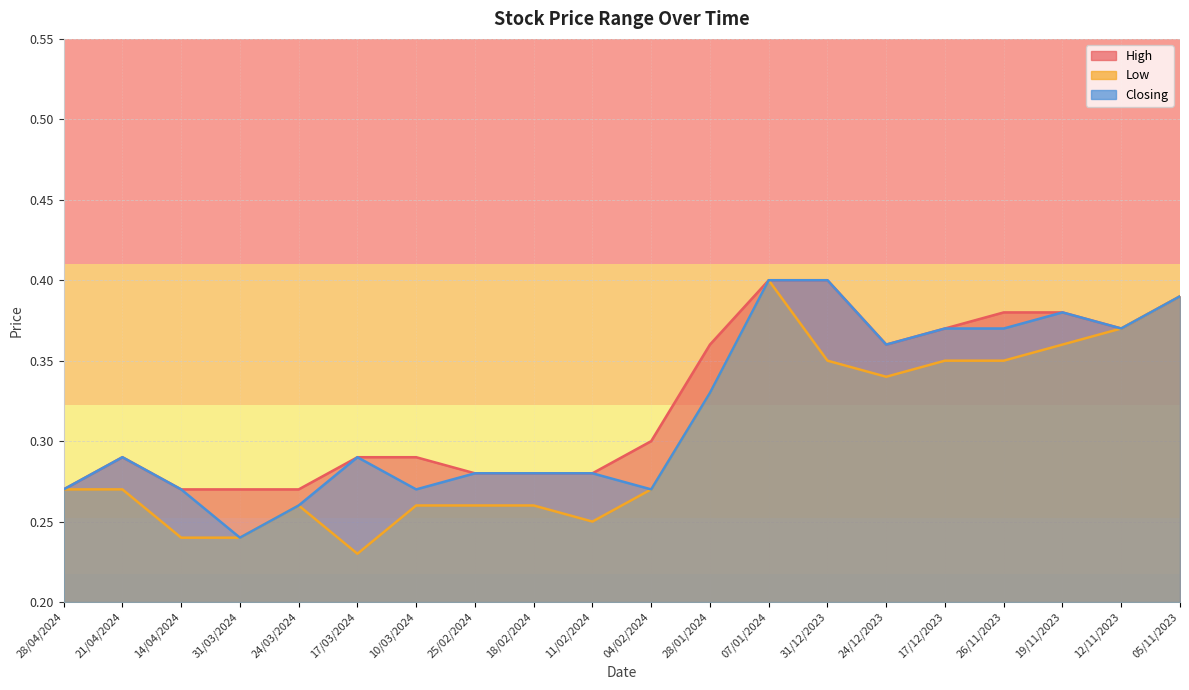

Rank the series by their maximum value, from highest to lowest.

High, Low, Closing